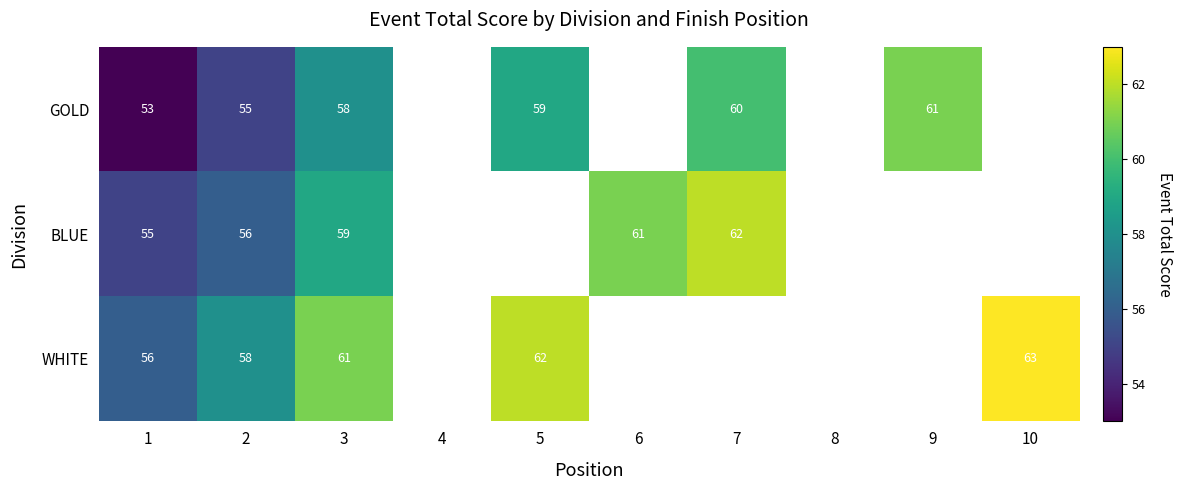

True or false: GOLD has a value of 60 at 7.

True